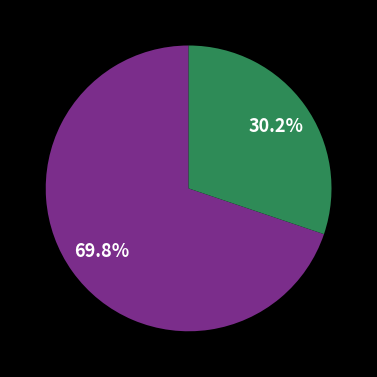

Does any single category account for the majority?

Yes